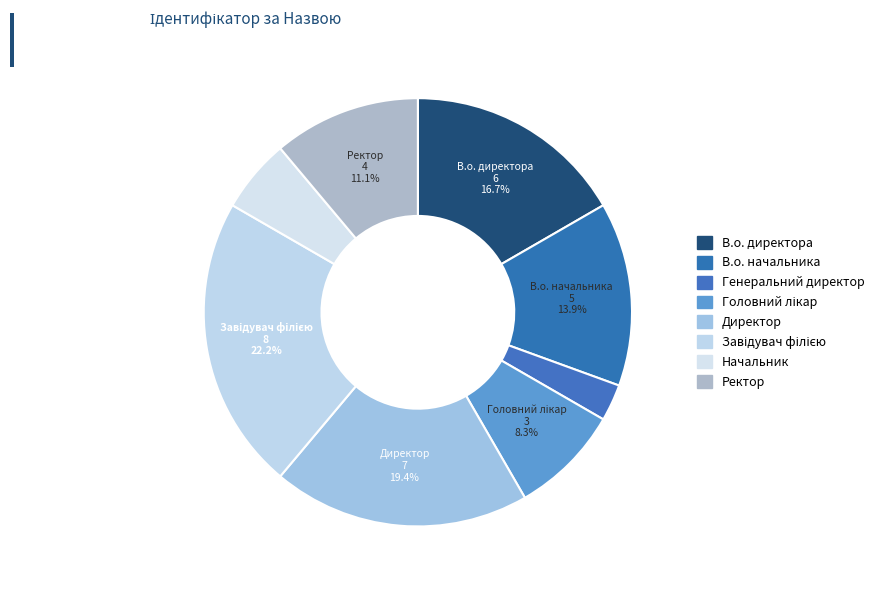

Count the number of slices in the pie.

8